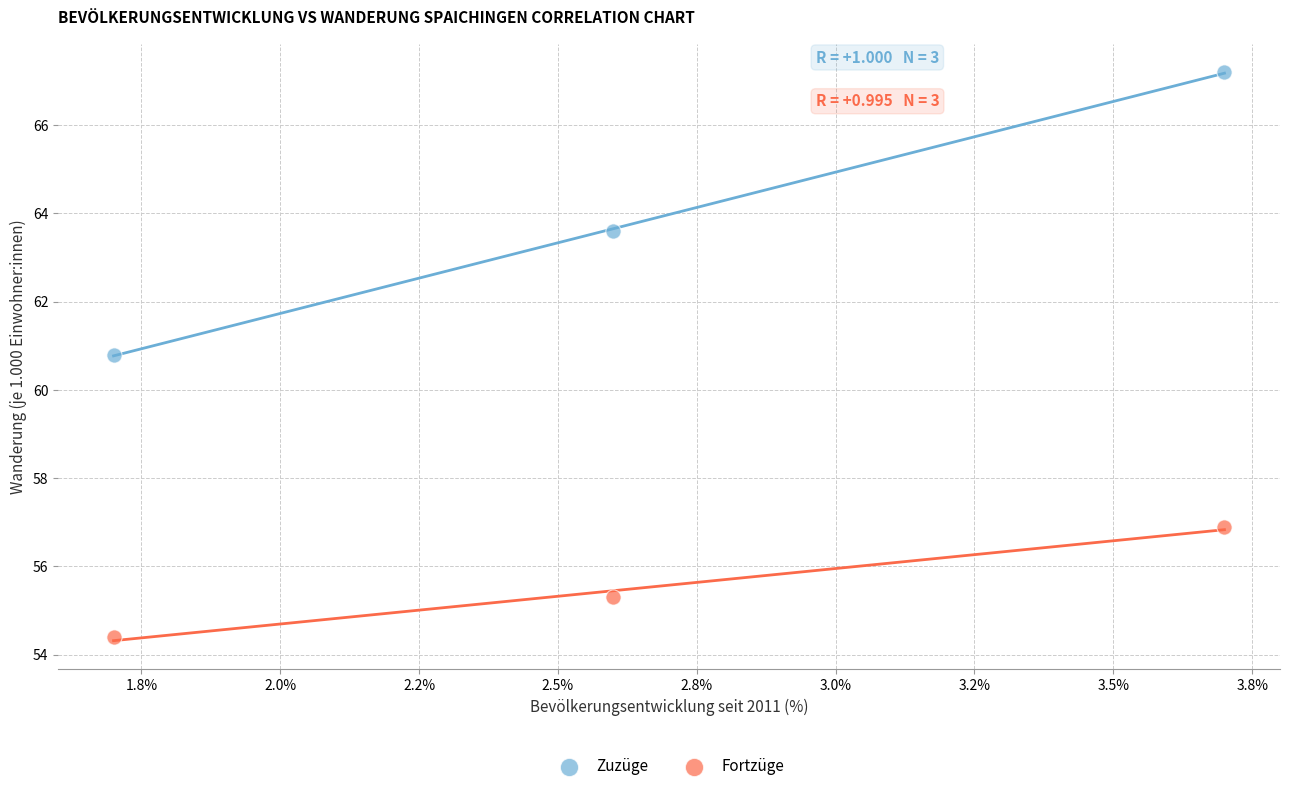

Across all data points, what is the average Y value?

59.7